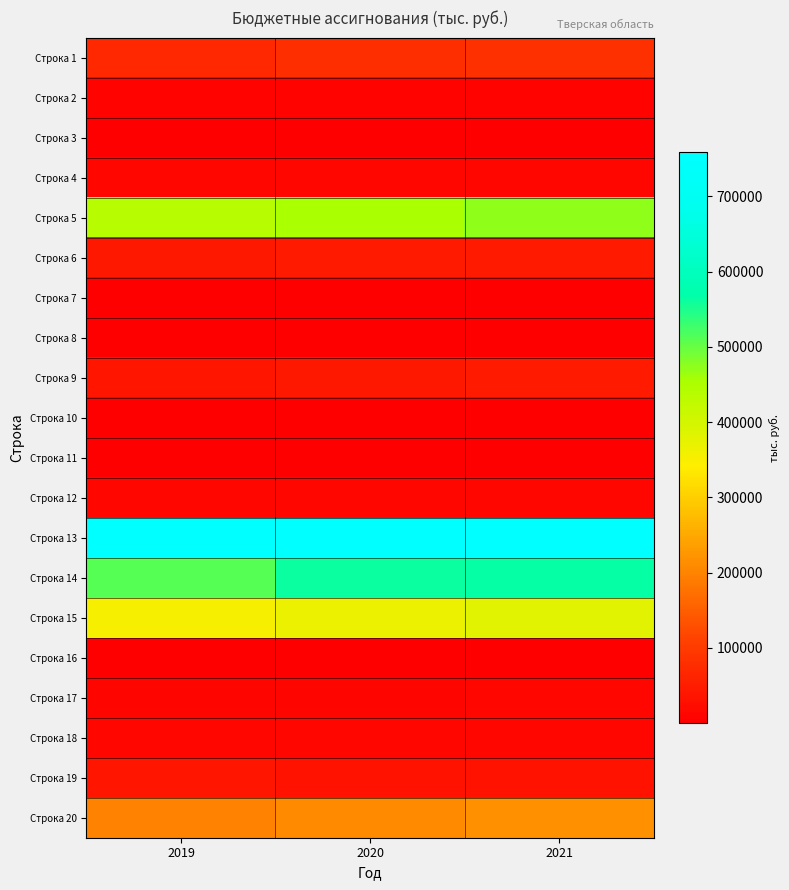

Which has a higher value, 2019 or 2021?

2021